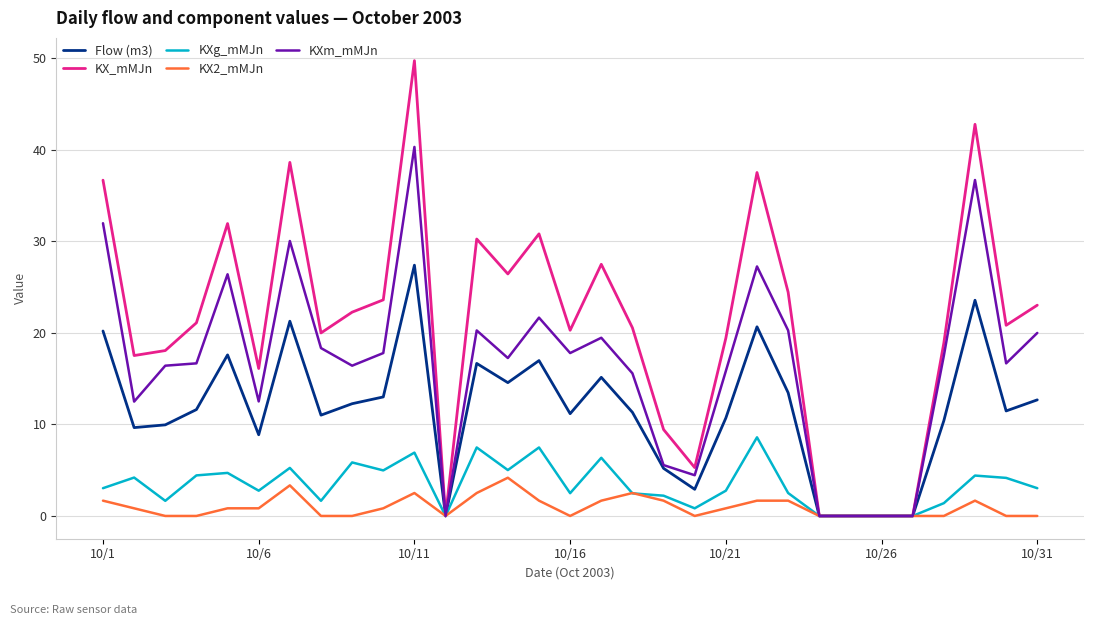

List the series in order of their peak value, highest first.

KX_mMJn, KXm_mMJn, Flow (m3), KXg_mMJn, KX2_mMJn